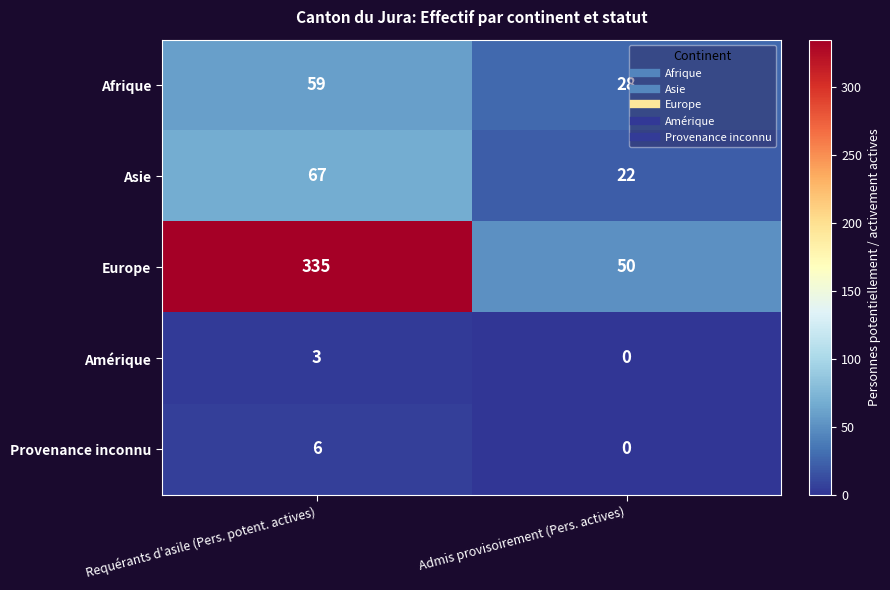

True or false: Europe has a value of 85 at Admis provisoirement (Pers. actives).

False